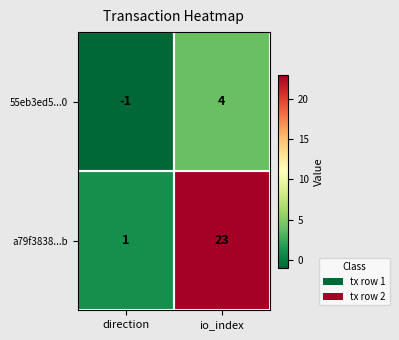

Read the 55eb3ed5...0 value at io_index.

4